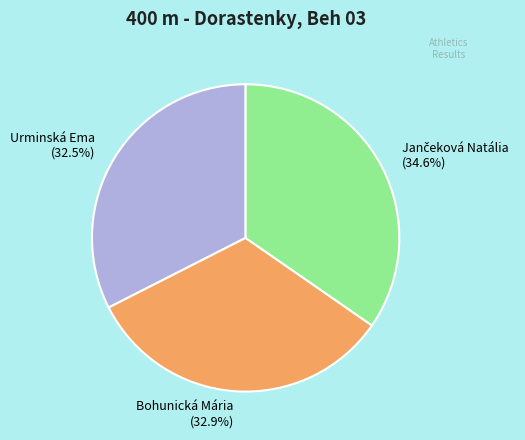

Does Urminská Ema account for over 50% of the chart?

No